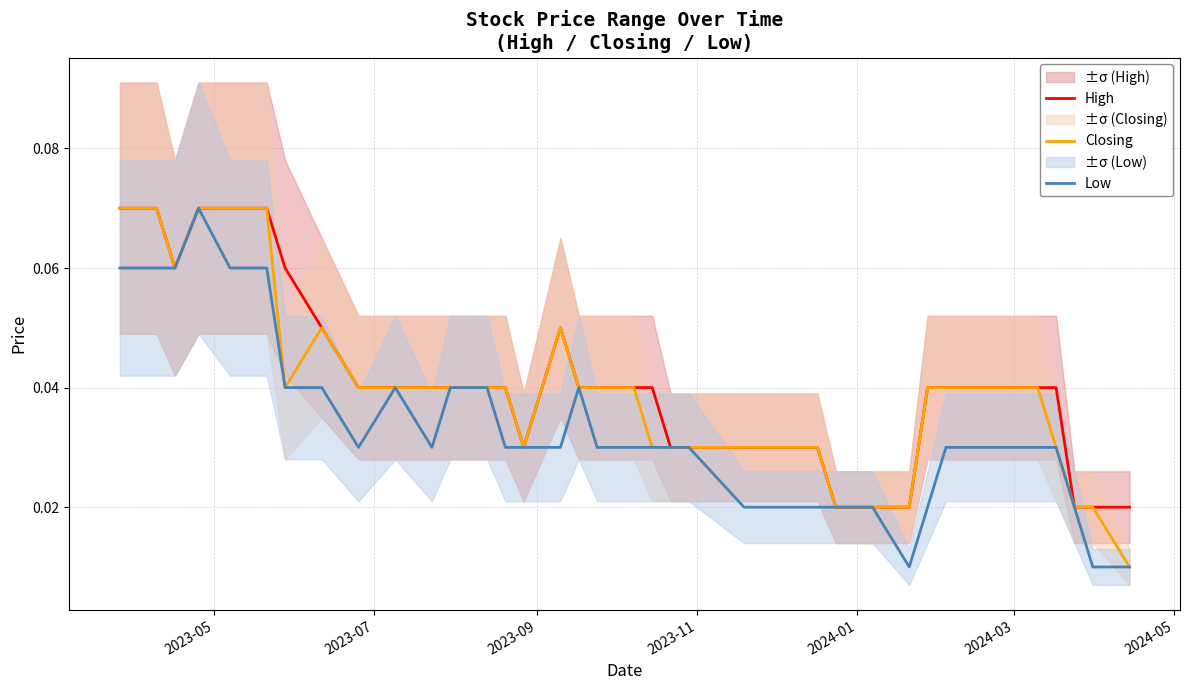

True or false: Closing and High intersect in this chart.

False